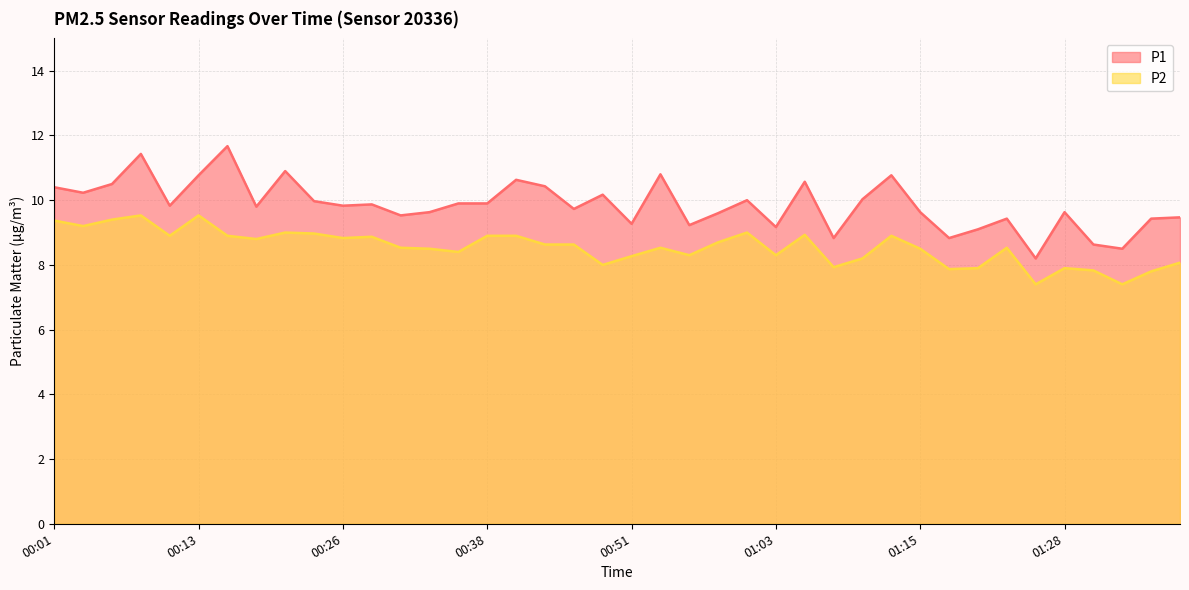

Reading left to right, extract all data points from this chart.

P1: 00:01=10.4	00:03=10.2	00:06=10.5	00:08=11.4	00:11=9.8	00:13=10.8	00:16=11.7	00:18=9.8	00:21=10.9	00:23=10.0	00:26=9.8	00:28=9.9	00:31=9.5	00:33=9.6	00:36=9.9	00:38=9.9	00:41=10.6	00:43=10.4	00:46=9.7	00:48=10.2	00:51=9.3	00:53=10.8	00:56=9.2	00:58=9.6	01:01=10.0	01:03=9.2	01:05=10.6	01:08=8.8	01:10=10.0	01:13=10.8	01:15=9.6	01:18=8.8	01:20=9.1	01:23=9.4	01:25=8.2	01:28=9.6	01:30=8.6	01:33=8.5	01:35=9.4	01:38=9.5
P2: 00:01=9.4	00:03=9.2	00:06=9.4	00:08=9.5	00:11=8.9	00:13=9.5	00:16=8.9	00:18=8.8	00:21=9.0	00:23=9.0	00:26=8.8	00:28=8.9	00:31=8.5	00:33=8.5	00:36=8.4	00:38=8.9	00:41=8.9	00:43=8.6	00:46=8.6	00:48=8.0	00:51=8.3	00:53=8.5	00:56=8.3	00:58=8.7	01:01=9.0	01:03=8.3	01:05=8.9	01:08=7.9	01:10=8.2	01:13=8.9	01:15=8.5	01:18=7.9	01:20=7.9	01:23=8.5	01:25=7.4	01:28=7.9	01:30=7.8	01:33=7.4	01:35=7.8	01:38=8.1